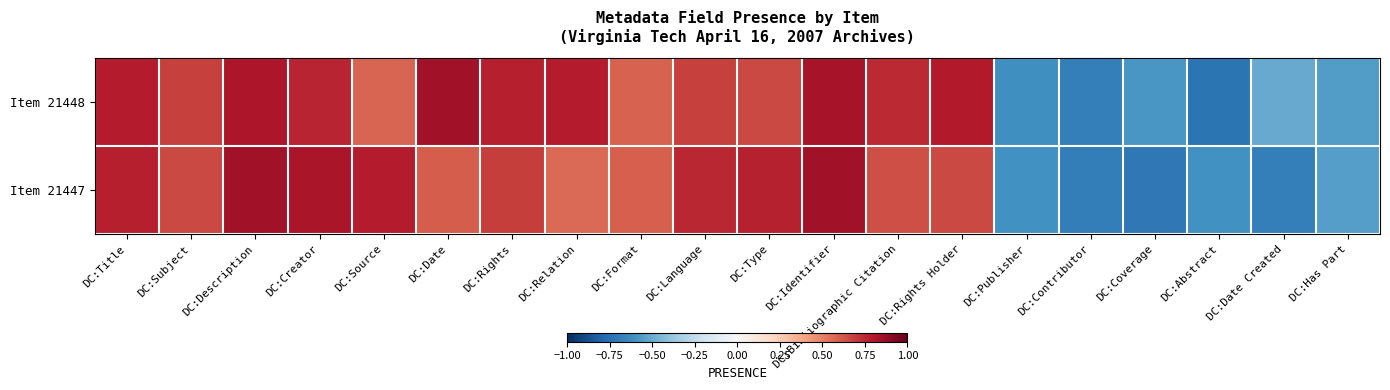

At how many categories does at least one series exceed 0?

14